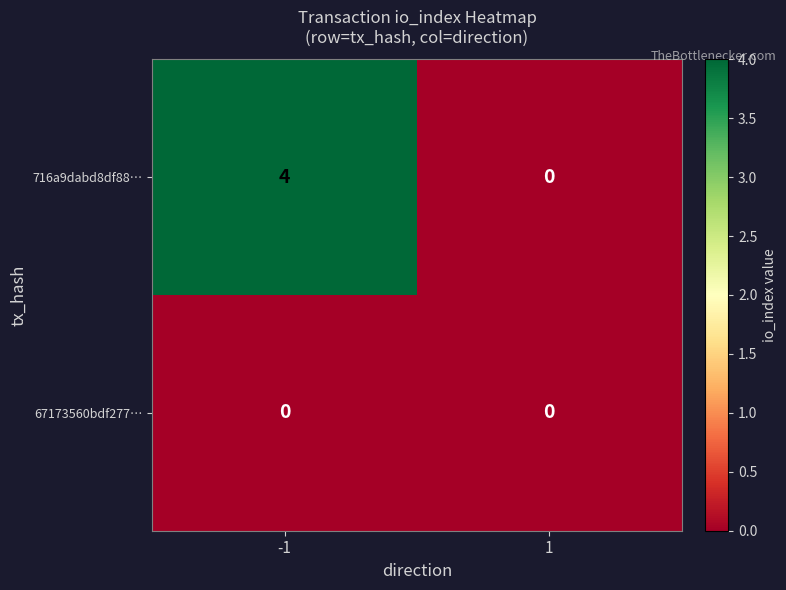

True or false: 716a9dabd8df88… has a value of 4 at -1.

True